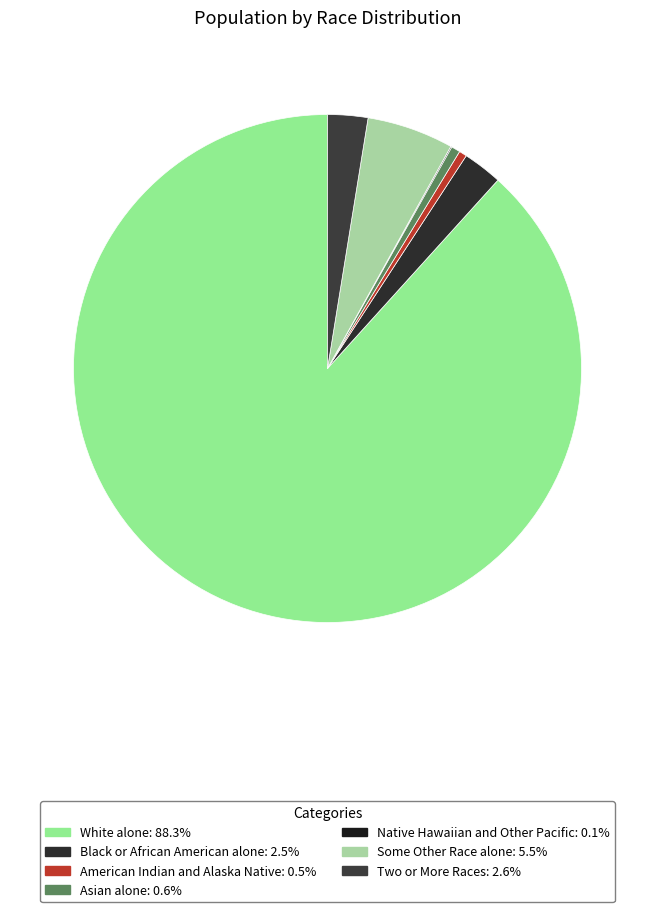

To the nearest percent, what is the combined percentage of White alone and Two or More Races?

91%